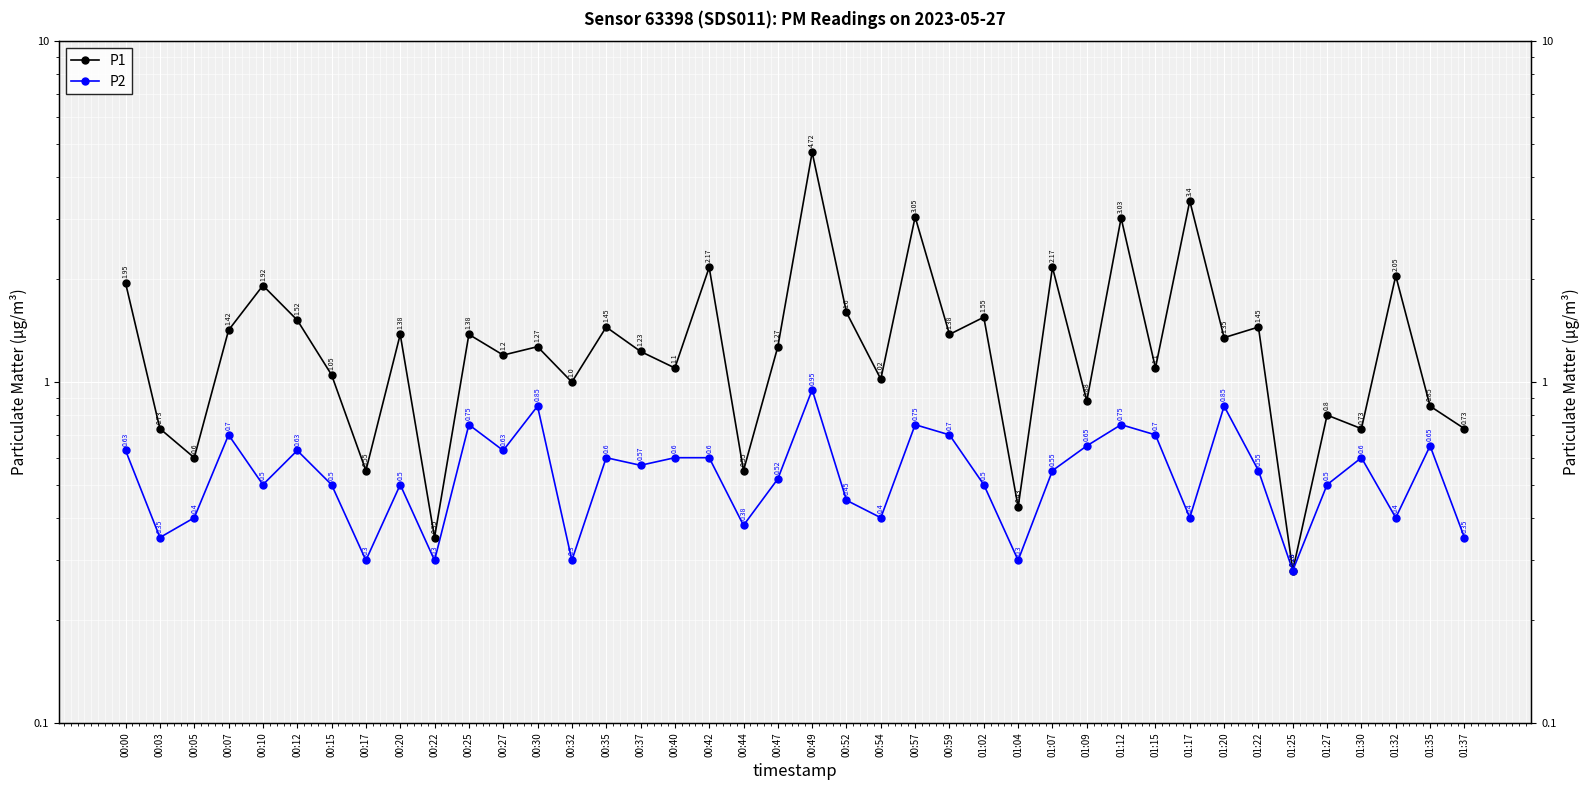

Reading right to left, list all the values displayed in this chart.

P1: 01:37=0.7	01:35=0.8	01:32=2.0	01:30=0.7	01:27=0.8	01:25=0.3	01:22=1.4	01:20=1.4	01:17=3.4	01:15=1.1	01:12=3.0	01:09=0.9	01:07=2.2	01:04=0.4	01:02=1.6	00:59=1.4	00:57=3.0	00:54=1.0	00:52=1.6	00:49=4.7	00:47=1.3	00:44=0.6	00:42=2.2	00:40=1.1	00:37=1.2	00:35=1.4	00:32=1.0	00:30=1.3	00:27=1.2	00:25=1.4	00:22=0.3	00:20=1.4	00:17=0.6	00:15=1.1	00:12=1.5	00:10=1.9	00:07=1.4	00:05=0.6	00:03=0.7	00:00=1.9
P2: 01:37=0.3	01:35=0.7	01:32=0.4	01:30=0.6	01:27=0.5	01:25=0.3	01:22=0.6	01:20=0.8	01:17=0.4	01:15=0.7	01:12=0.8	01:09=0.7	01:07=0.6	01:04=0.3	01:02=0.5	00:59=0.7	00:57=0.8	00:54=0.4	00:52=0.5	00:49=0.9	00:47=0.5	00:44=0.4	00:42=0.6	00:40=0.6	00:37=0.6	00:35=0.6	00:32=0.3	00:30=0.8	00:27=0.6	00:25=0.8	00:22=0.3	00:20=0.5	00:17=0.3	00:15=0.5	00:12=0.6	00:10=0.5	00:07=0.7	00:05=0.4	00:03=0.3	00:00=0.6